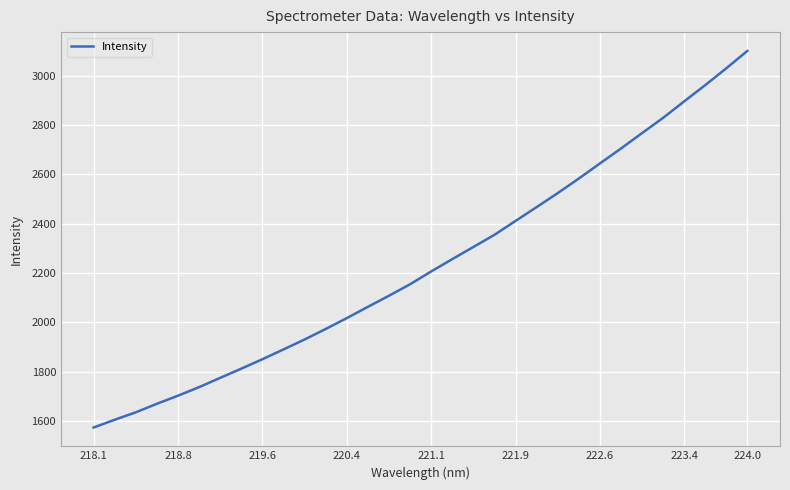

What is the greatest value displayed?

3100.8